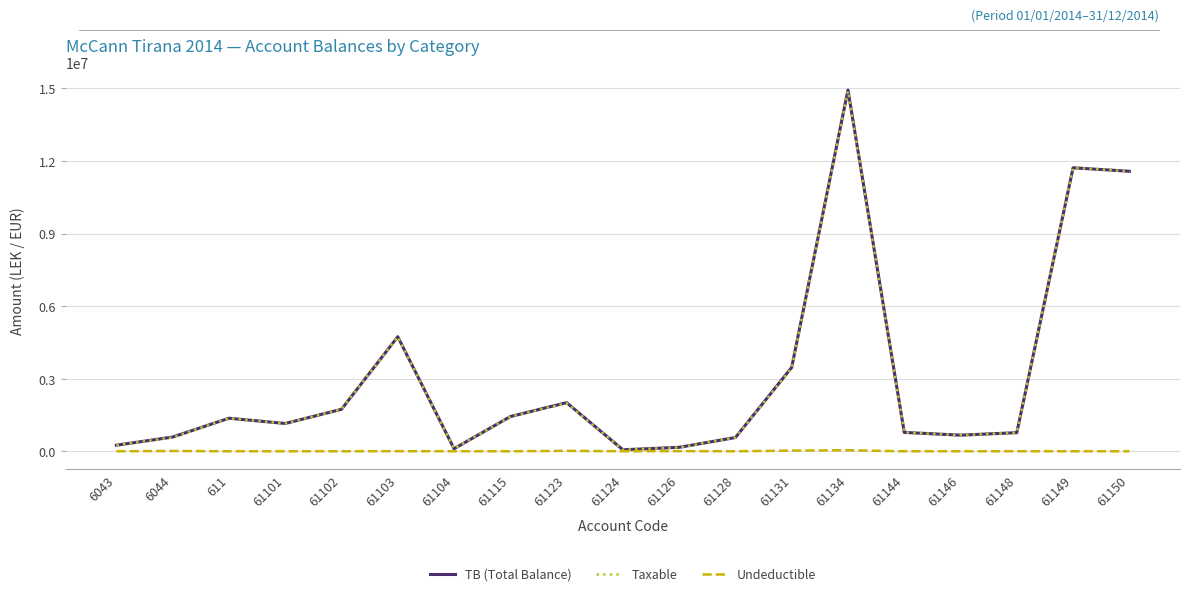

Where is the first local maximum for Taxable?

611